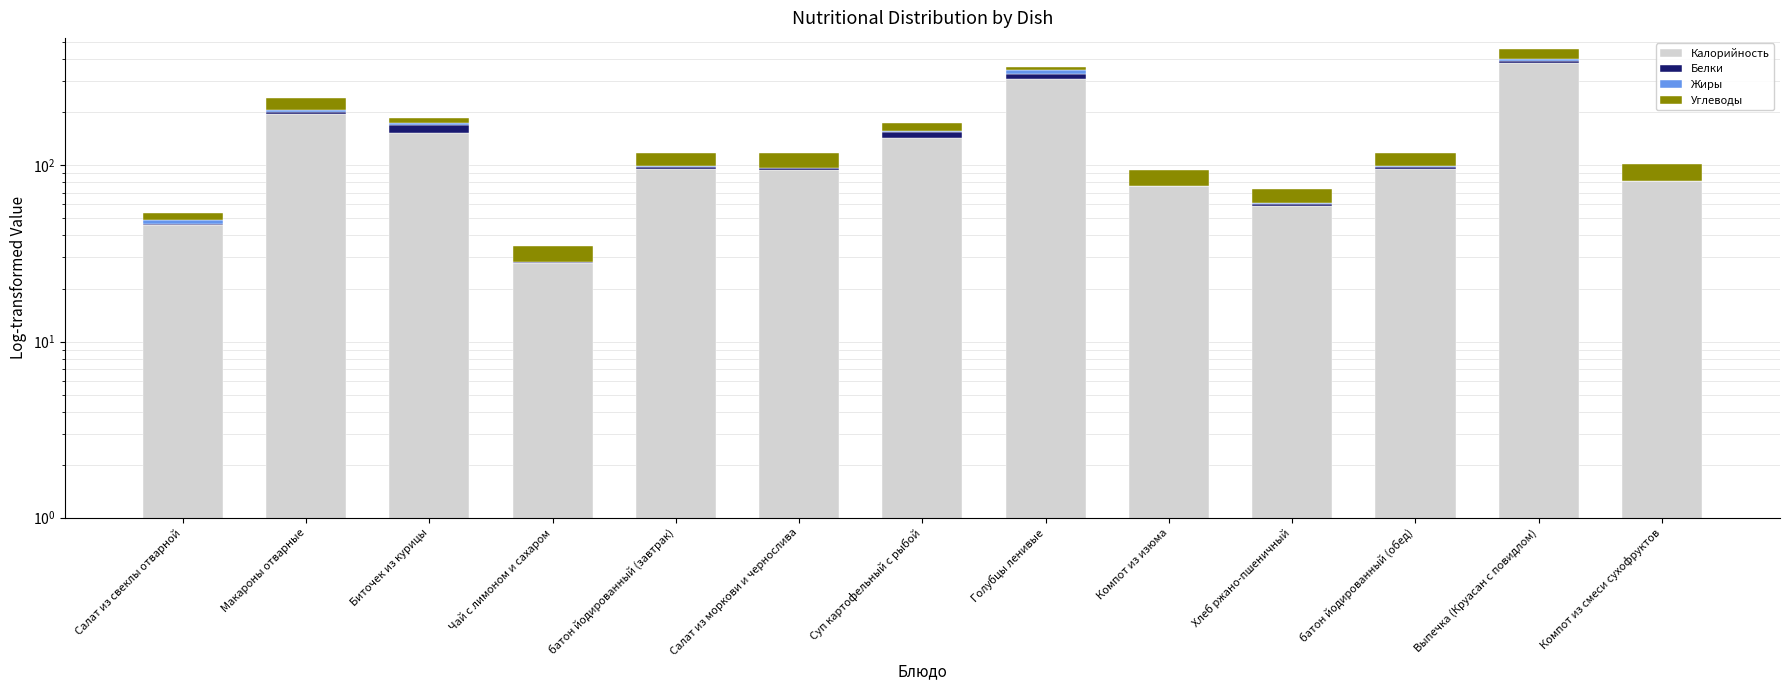

Where is Белки nearest to the value 10?

Суп картофельный с рыбой